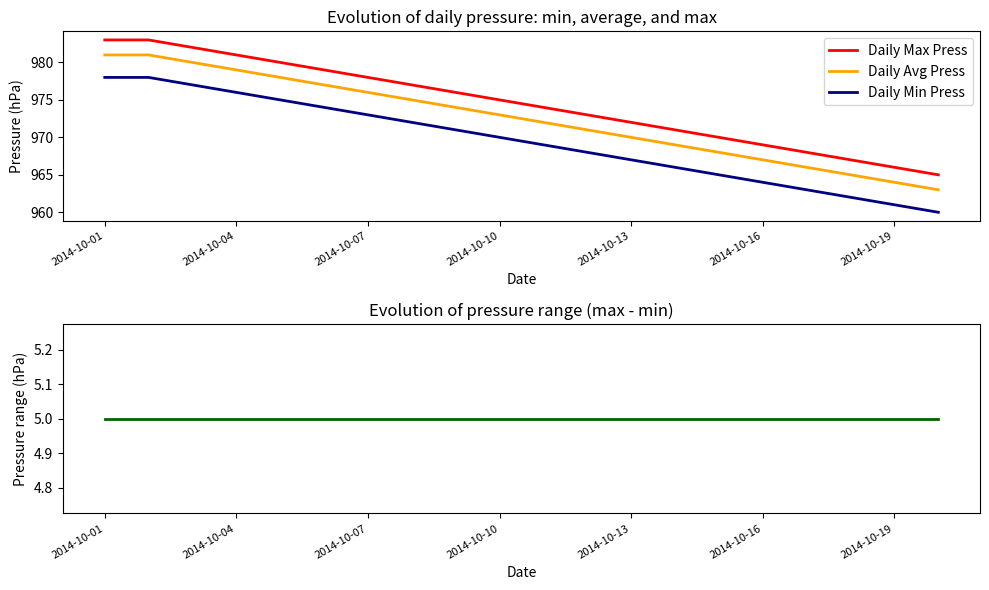

True or false: Daily Min Press and Pressure Range cross at least once.

False